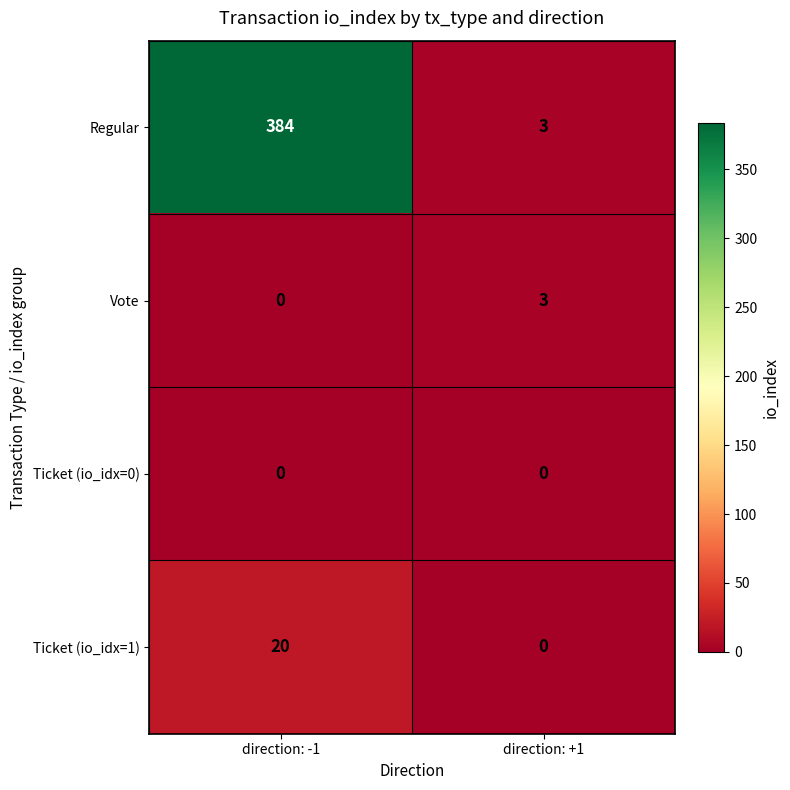

What is the difference between the Vote values at direction: -1 and direction: +1?

3